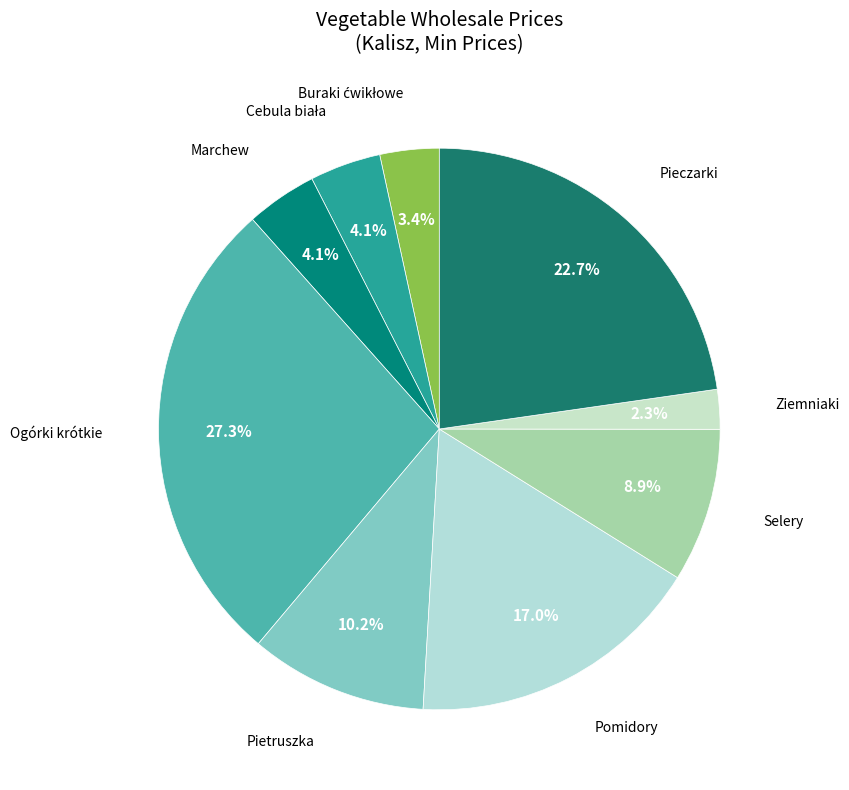

Count the number of slices in the pie.

9